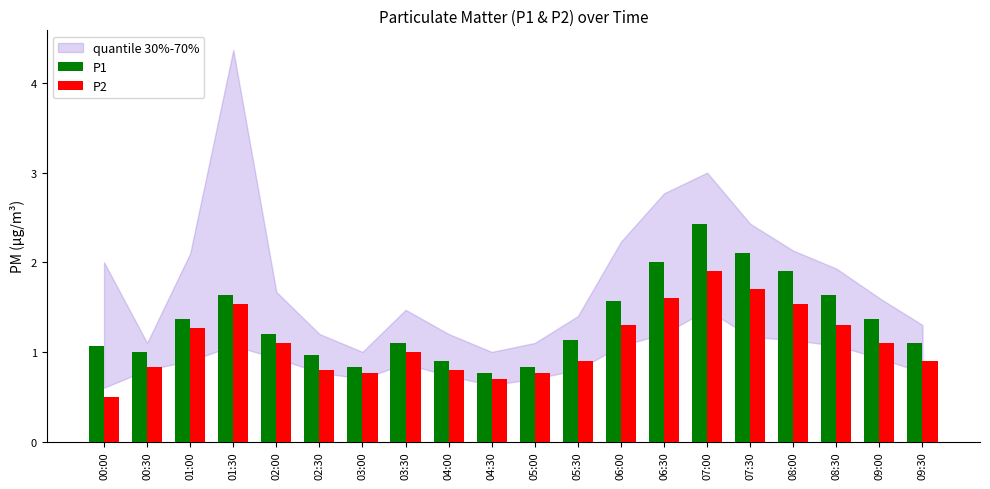

Which series has the widest spread of values?

P1